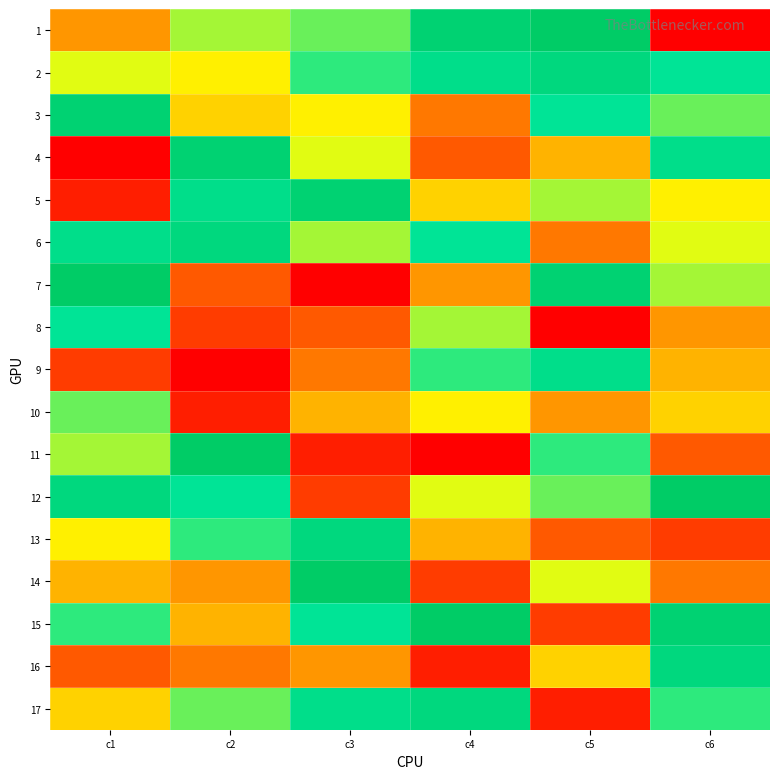

At which category is the sum across all series the highest?

c6